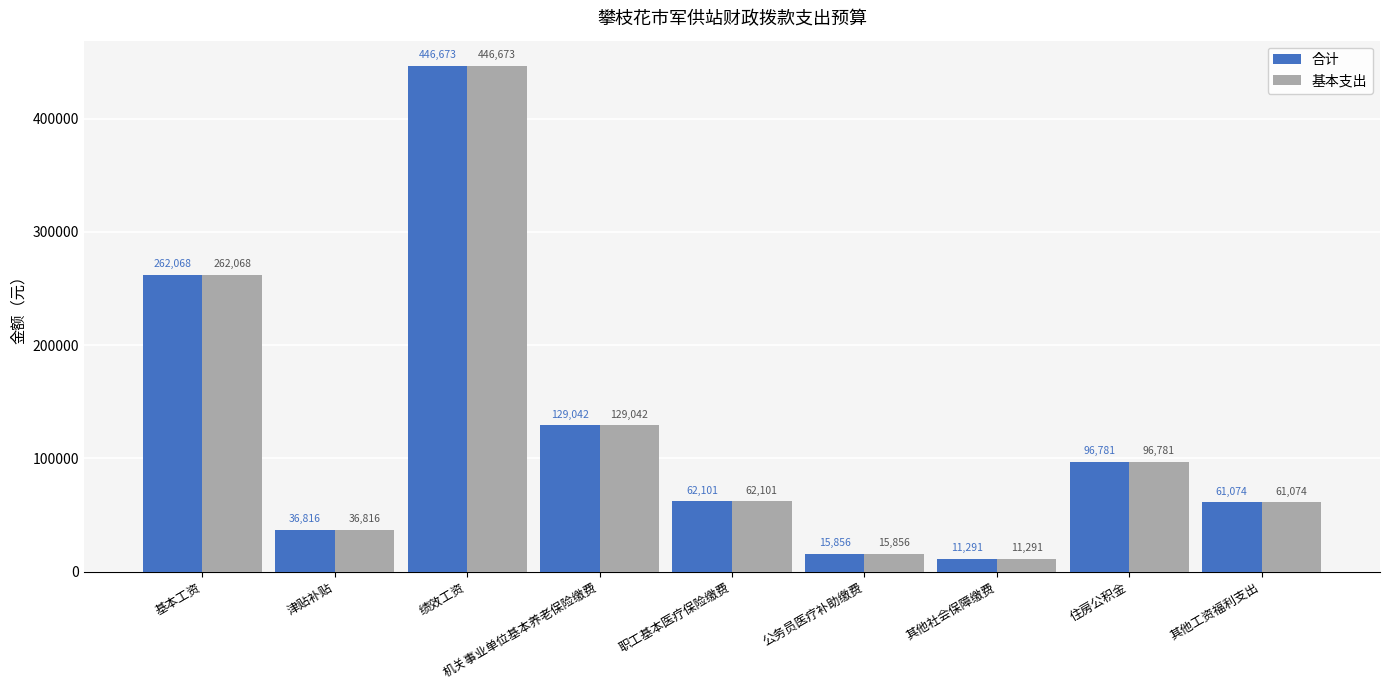

What are all the series names shown in the legend?

合计, 基本支出